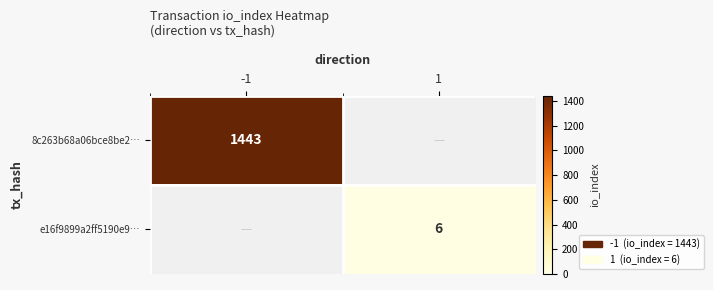

At which category is the sum across all series the highest?

-1